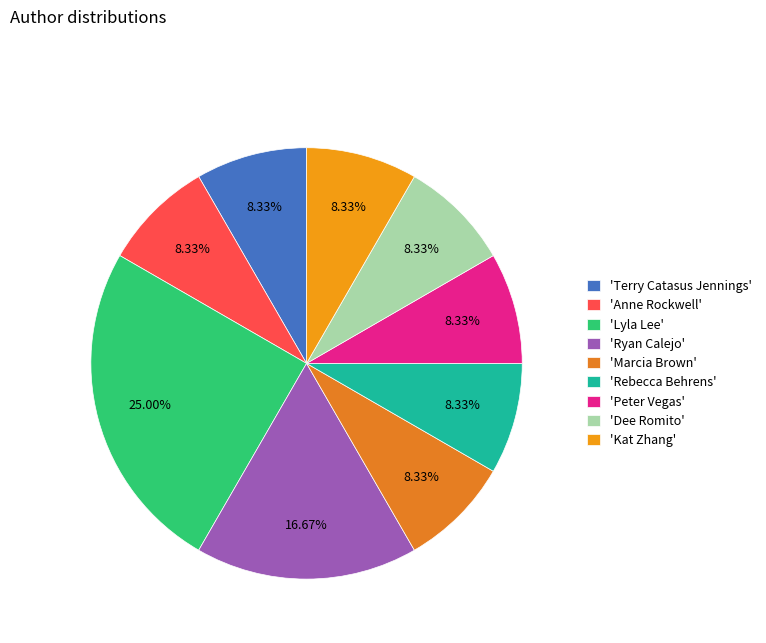

How many slices are in this pie chart?

9